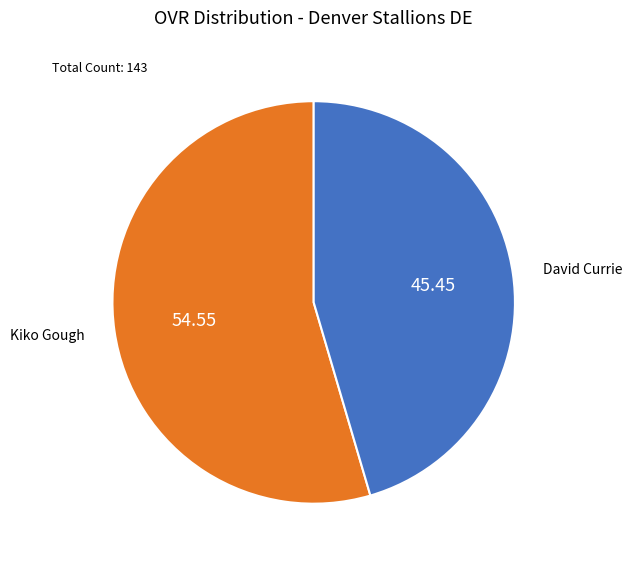

Is there a majority slice in this chart?

Yes